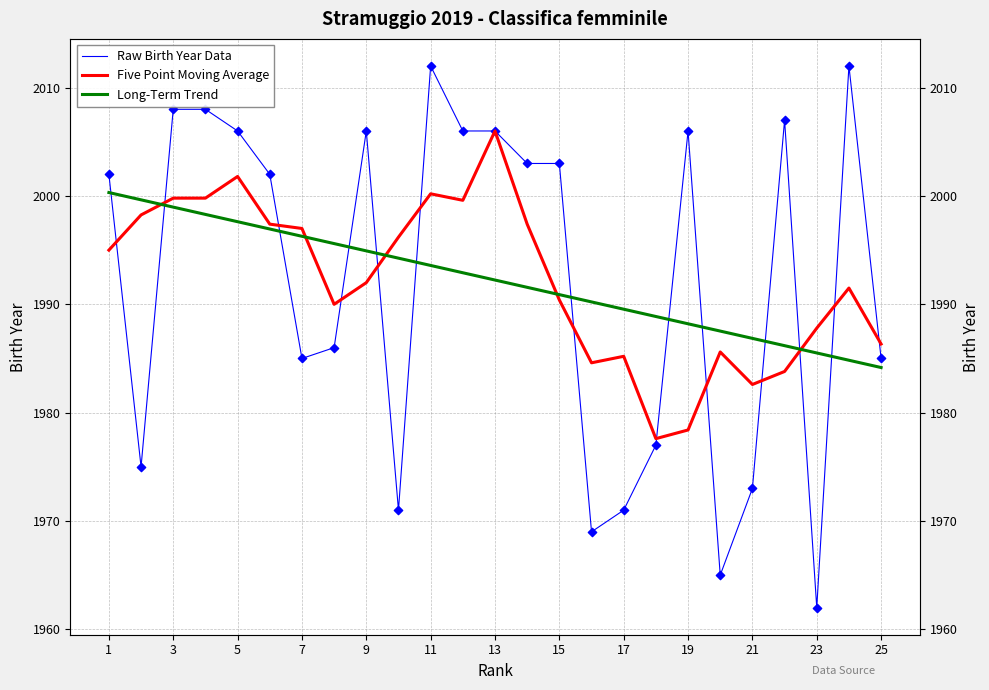

Is the value of Raw Birth Year Data at 7 greater than the value of Five Point Moving Average at 19?

Yes